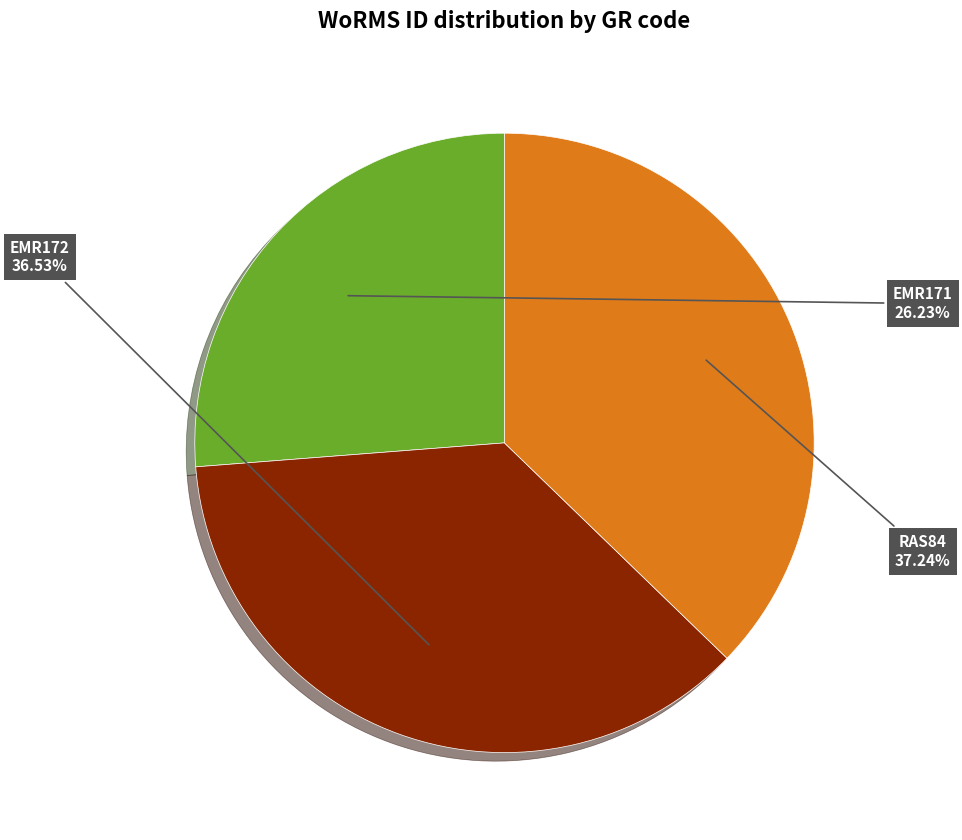

To the nearest percent, what is the difference between the EMR171 and EMR172 slice percentages?

10%